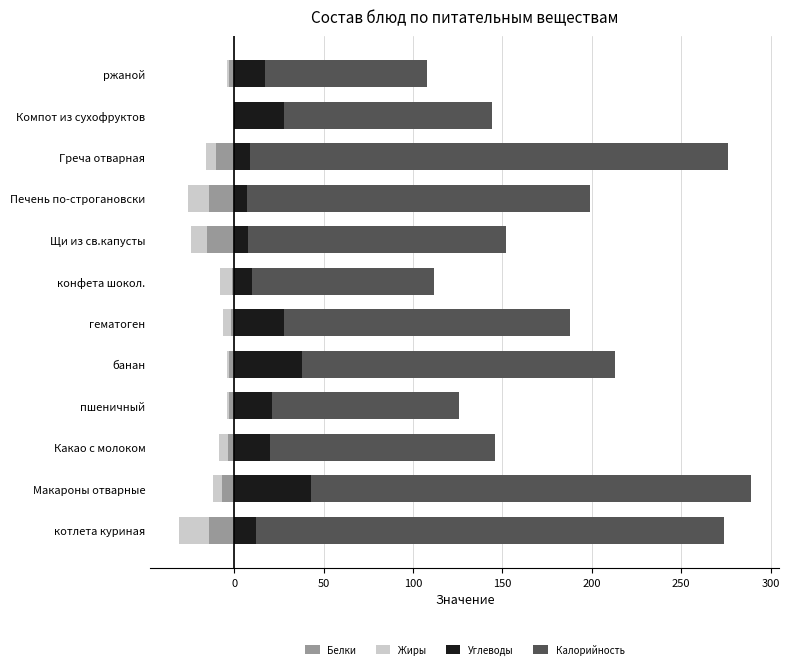

The Углеводы series shows 43.1 at Макароны отварные. True or false?

True